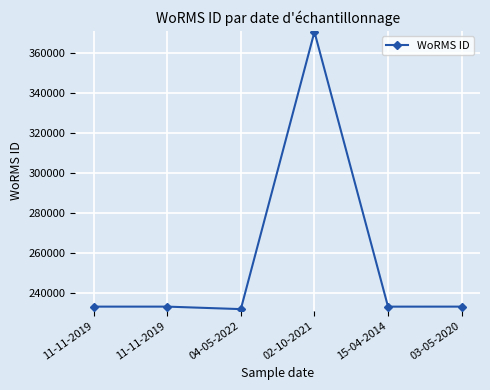

Reading left to right, list all the values displayed in this chart.

11-11-2019=233037	11-11-2019=233037	04-05-2022=231789	02-10-2021=370510	15-04-2014=233027	03-05-2020=233037